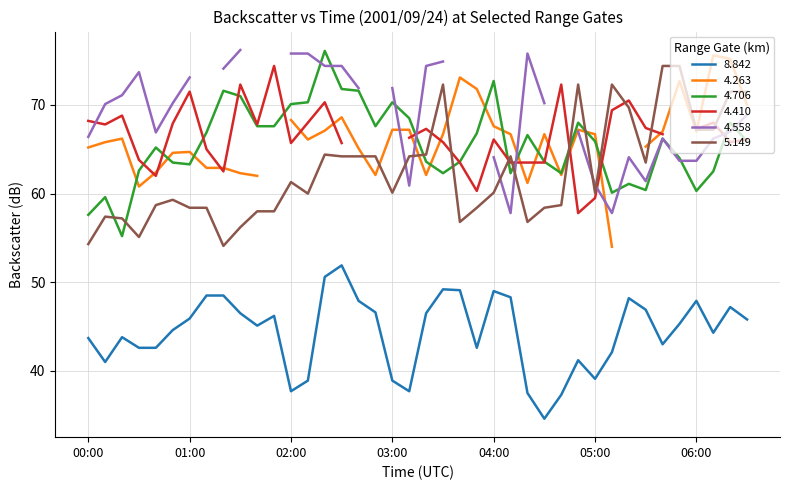

True or false: 4.706 and 8.842 intersect in this chart.

False